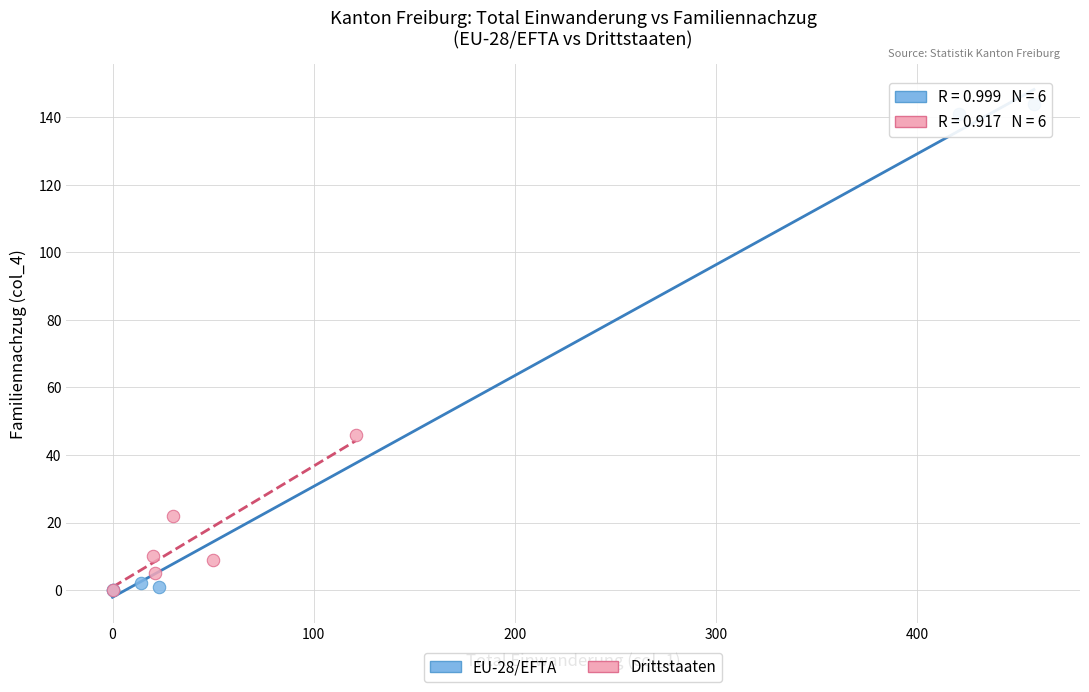

Which series has the widest spread of Y values?

EU-28/EFTA